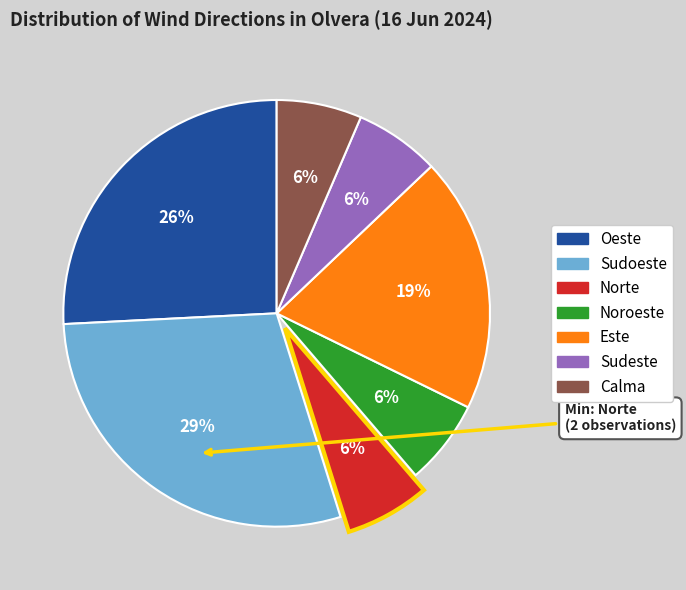

To the nearest percent, what is the difference between the largest and smallest slice percentages?

23%